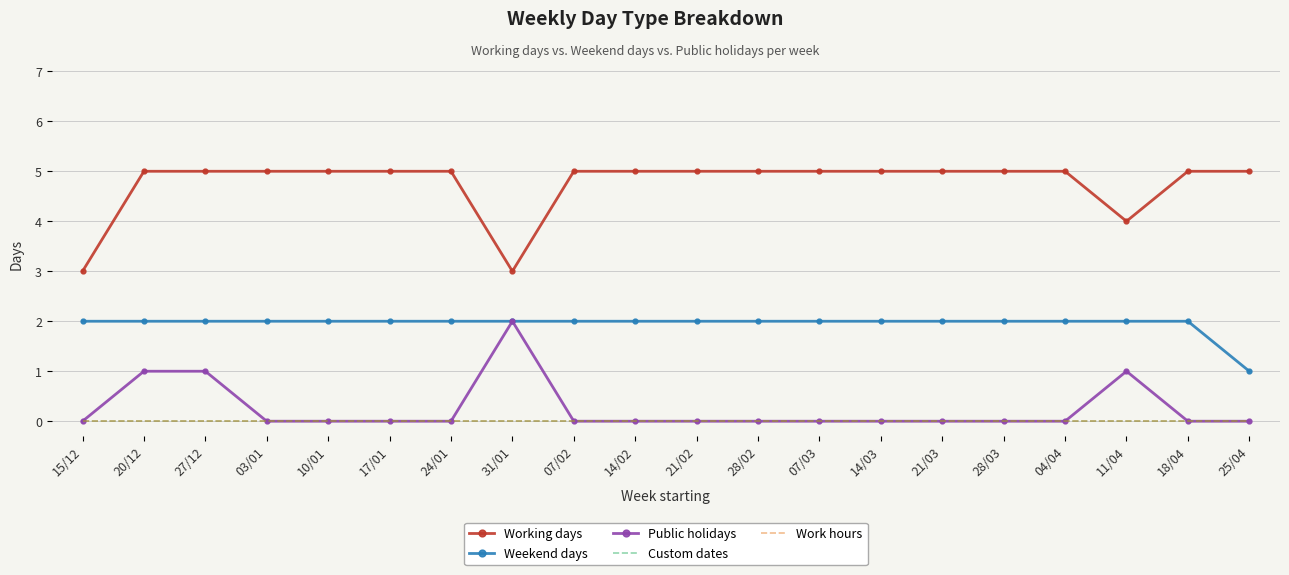

The value of Working days at 14/03 is 9. True or false?

False